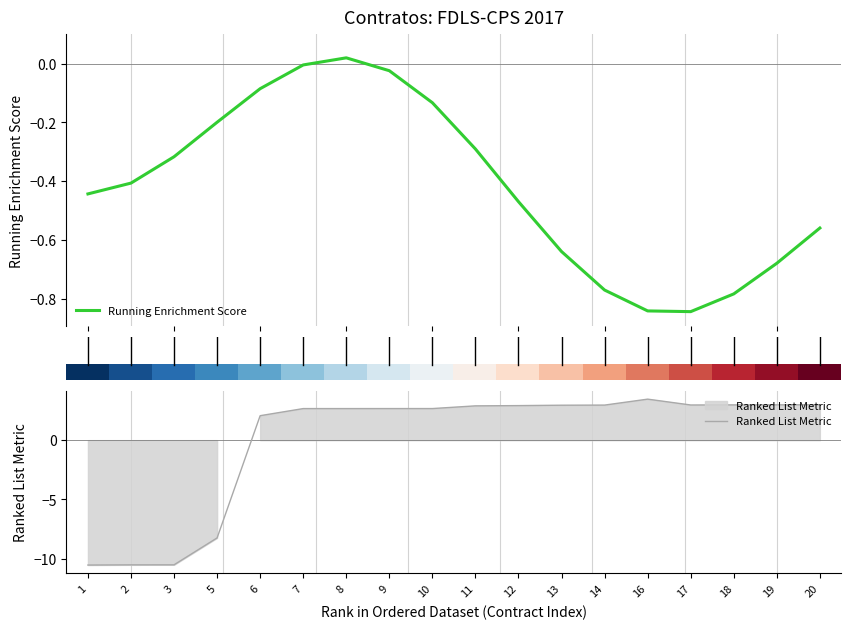

At which label does Ranked List Metric first exceed 2?

6